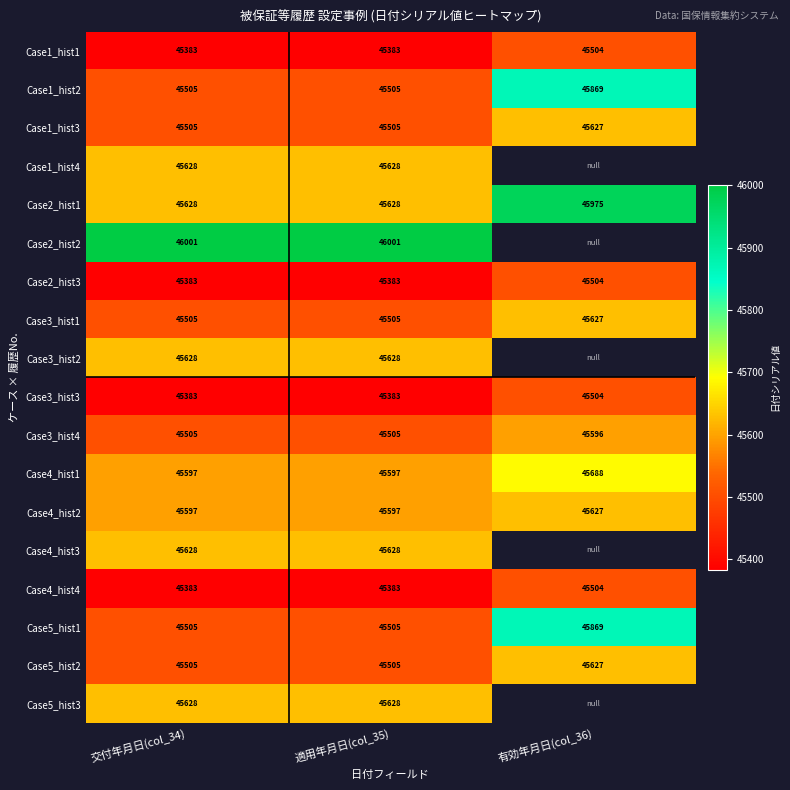

What is the maximum value for Case3_hist3?

45504